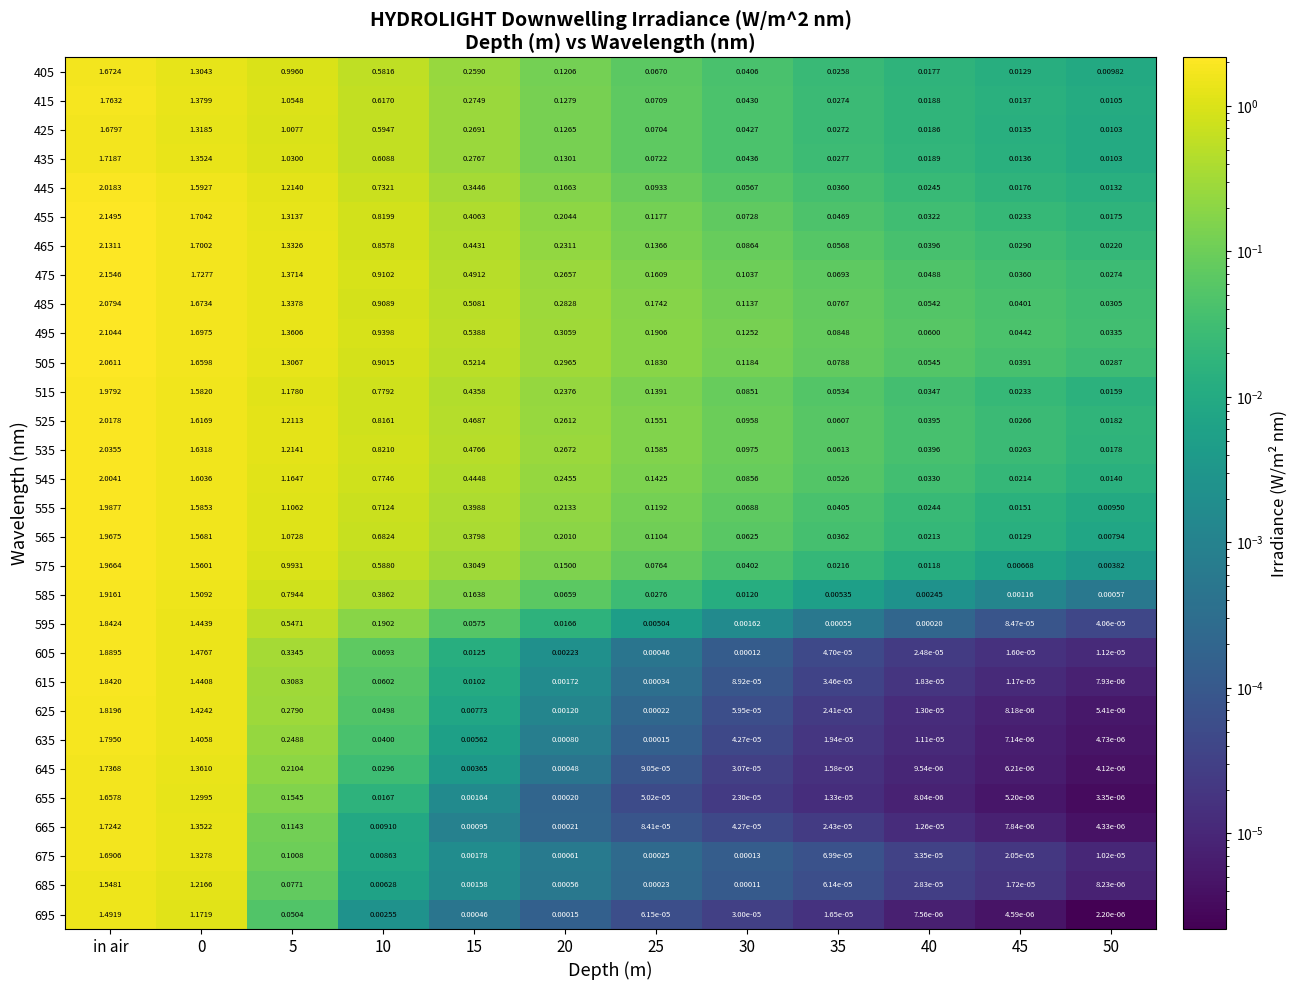

At which category is the sum across all series the highest?

in air